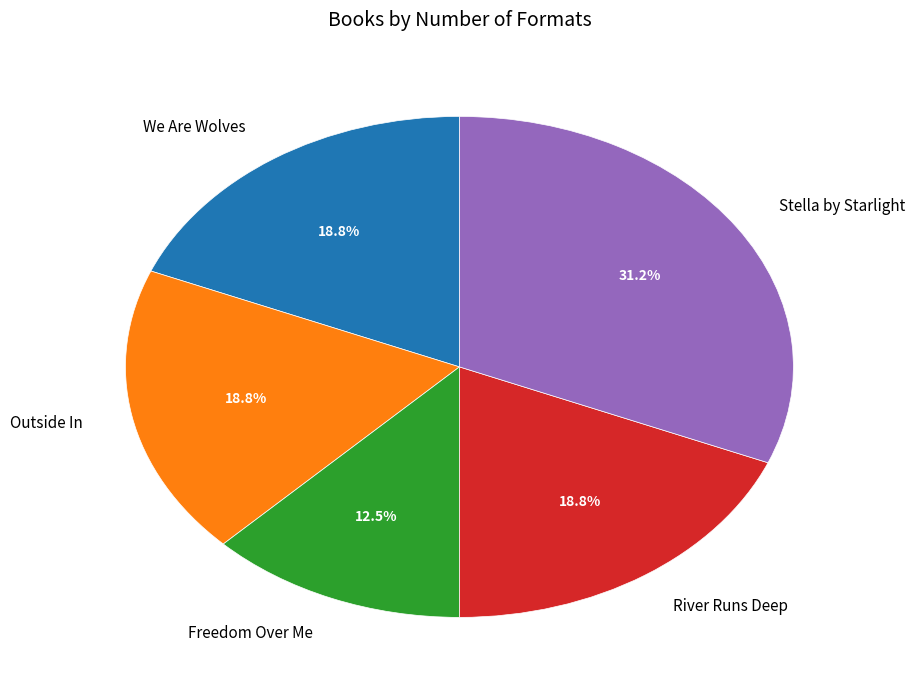

The Outside In slice represents 19% of the pie. True or false?

True